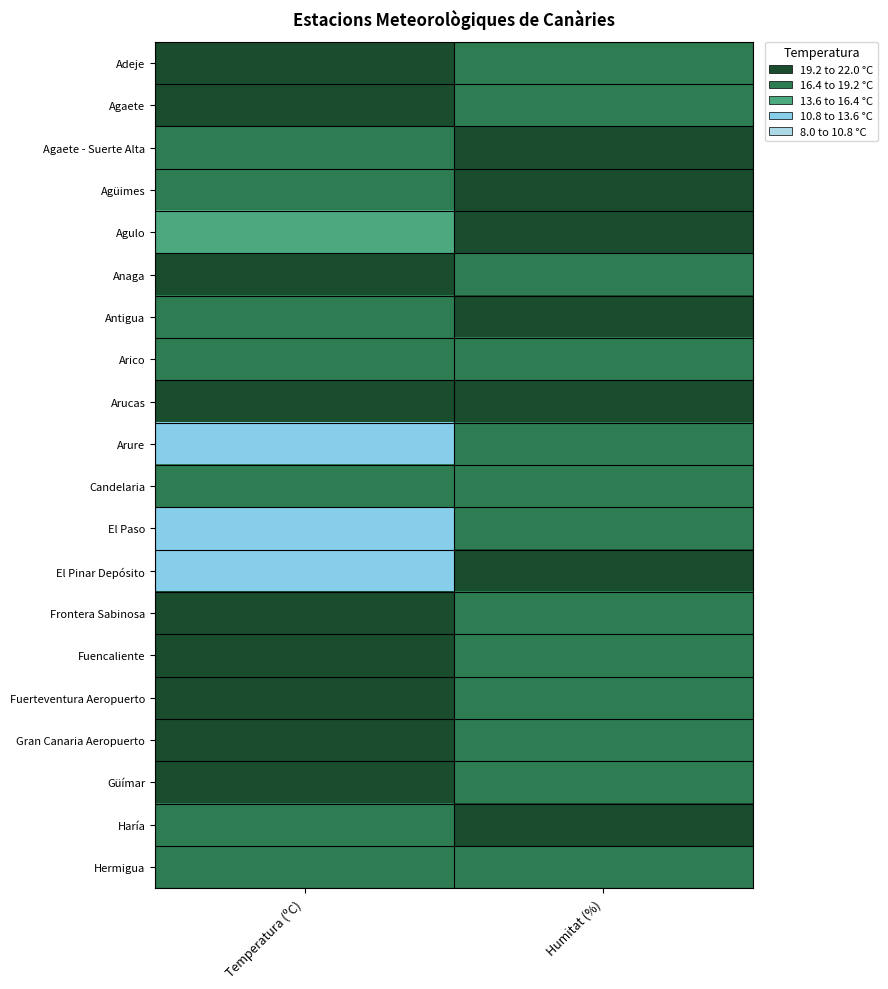

Between Temperatura (ºC) and Humitat (%), which is larger?

Temperatura (ºC)